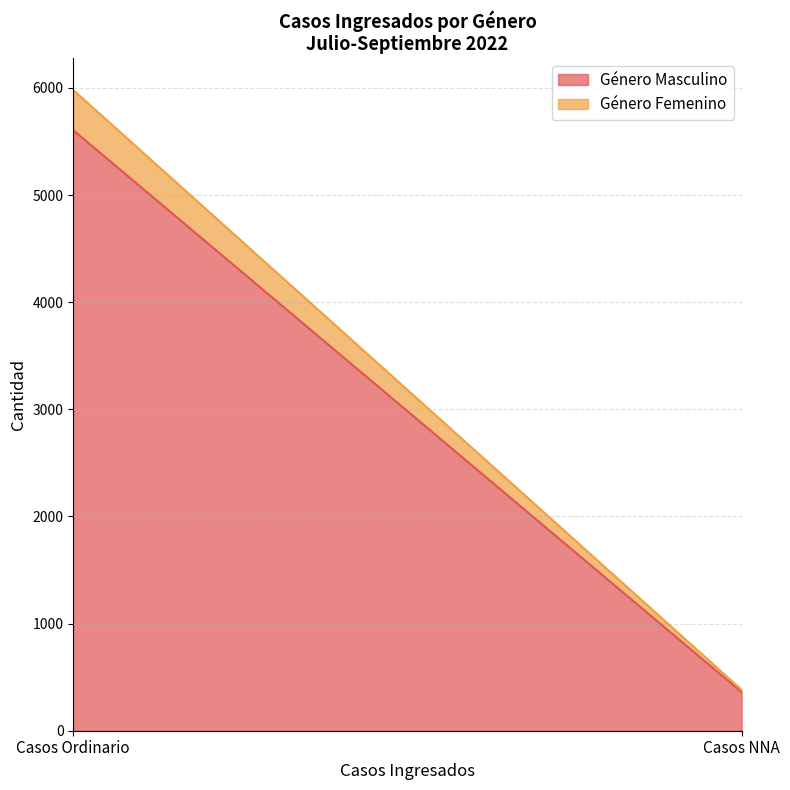

What is the approximate value of Género Femenino at Casos Ordinario, to the nearest 50?

400